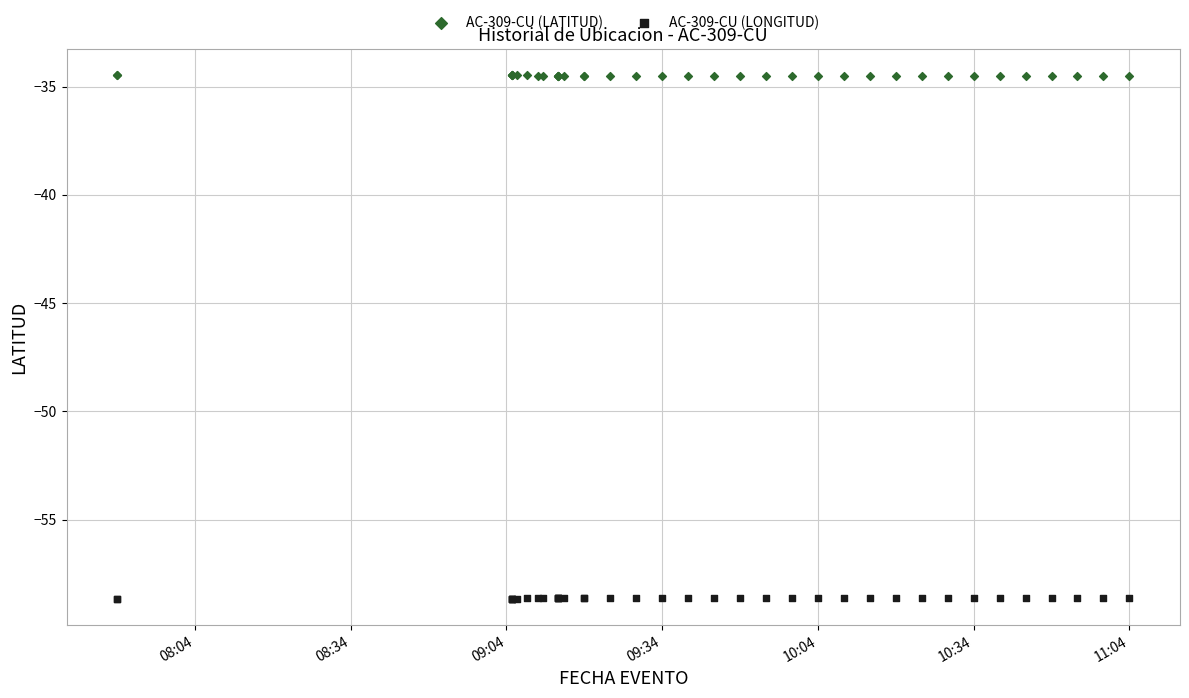

Which series contains the lowest Y value?

AC-309-CU (LONGITUD)